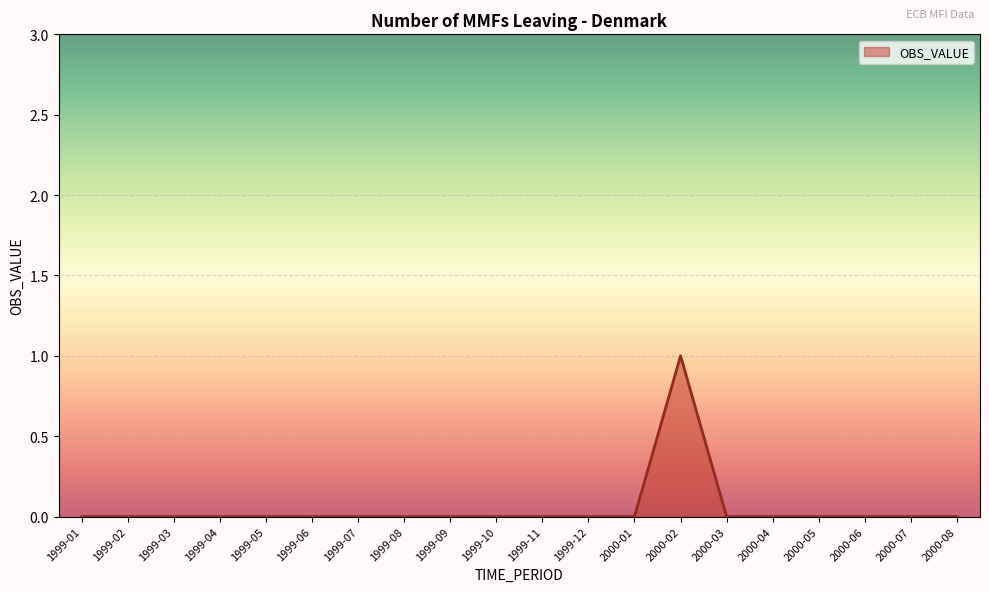

Is it true that the value at 2000-02 is 1?

True